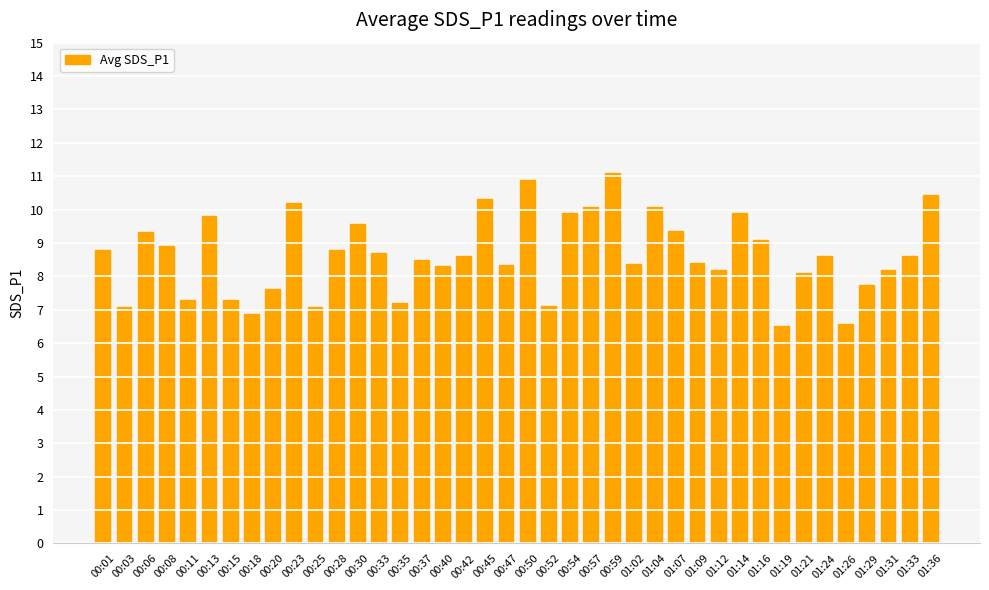

True or false: the data shows 3.1 at 01:33.

False